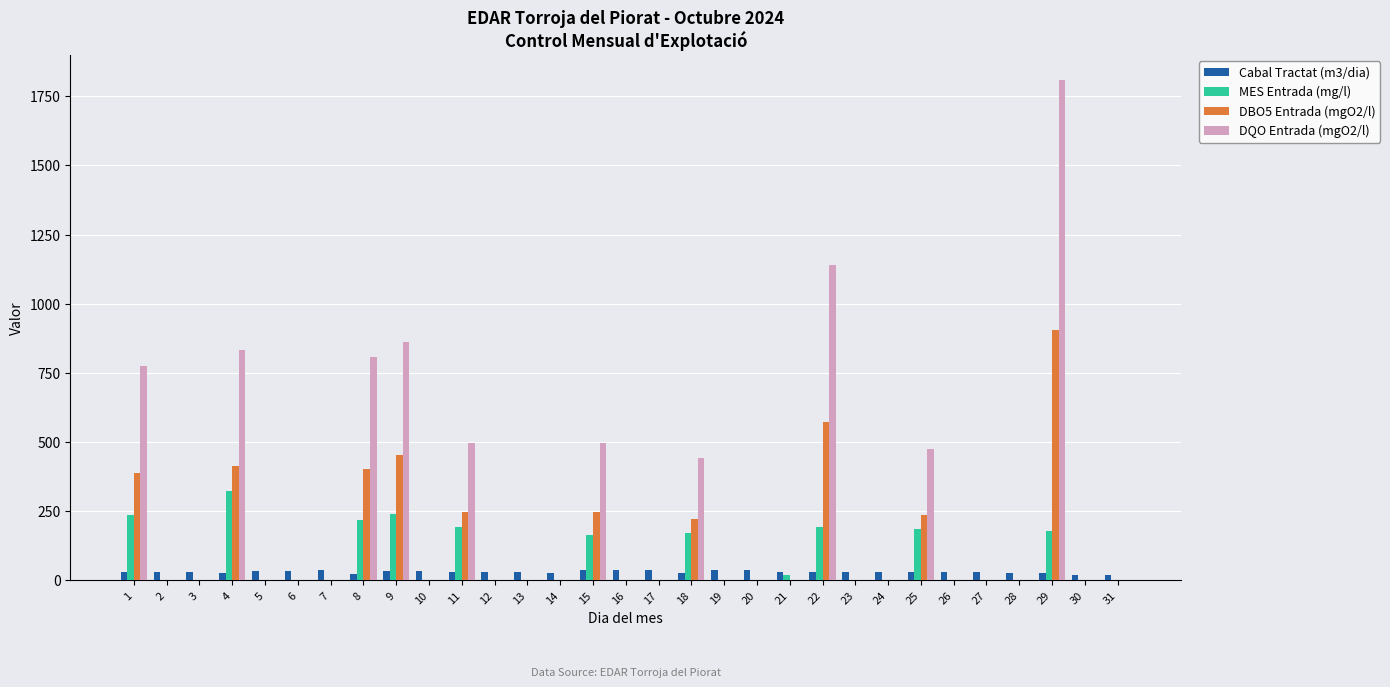

What is the total value across all series at 9?

1589